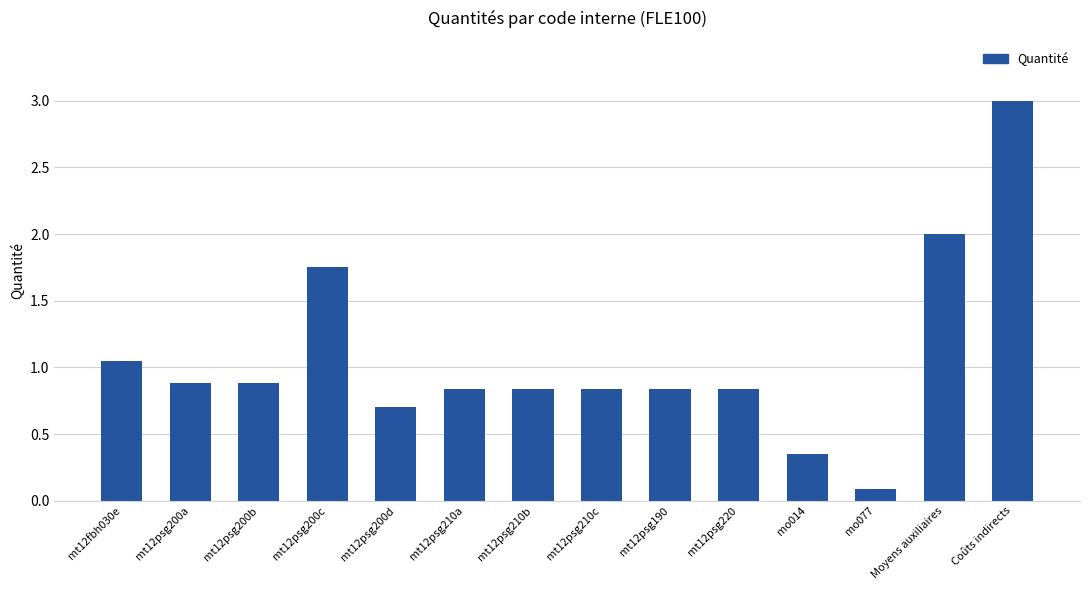

What is the sum of all values?

14.9